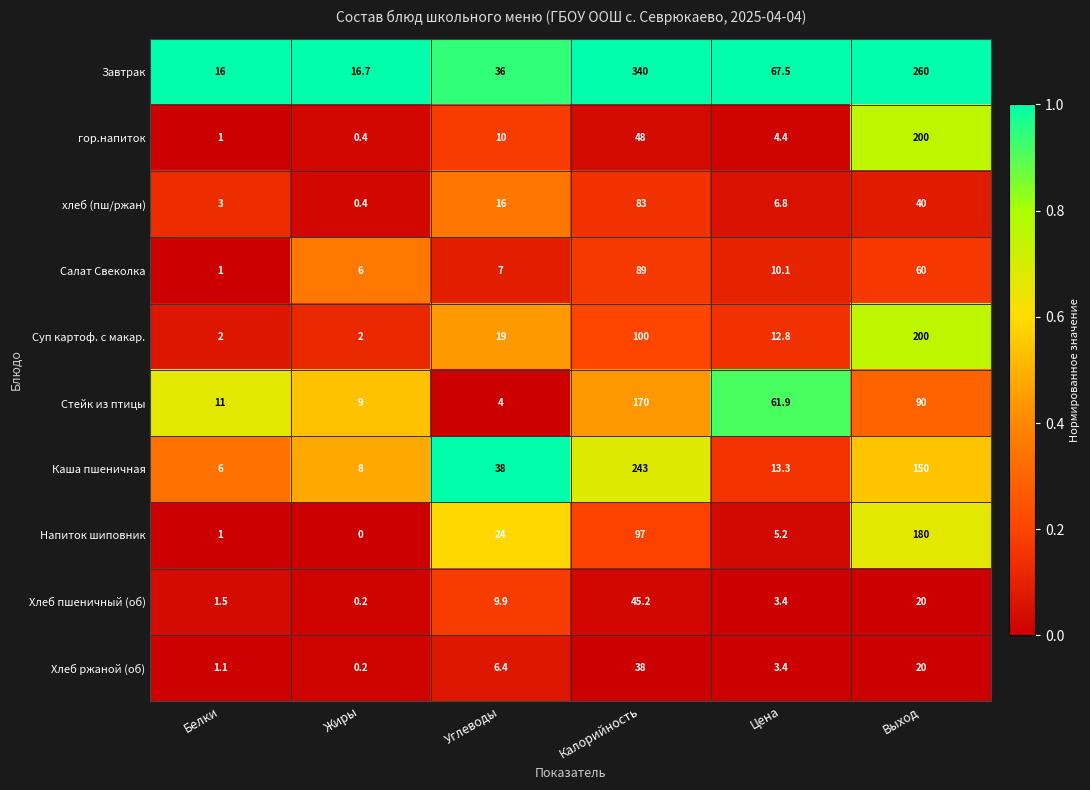

Between Белки and Выход, which series saw the biggest shift?

Завтрак